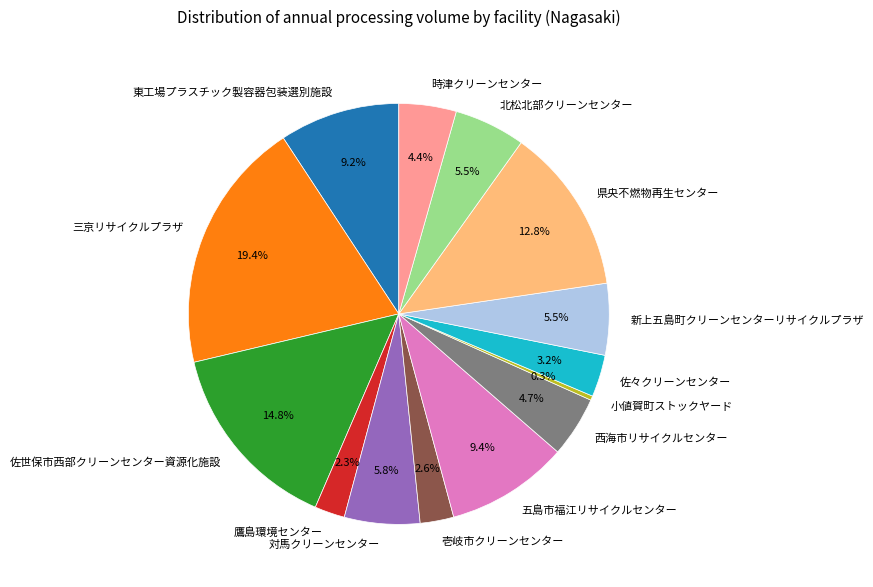

Combined, do 佐世保市西部クリーンセンター資源化施設 and 西海市リサイクルセンター account for over 50%?

No